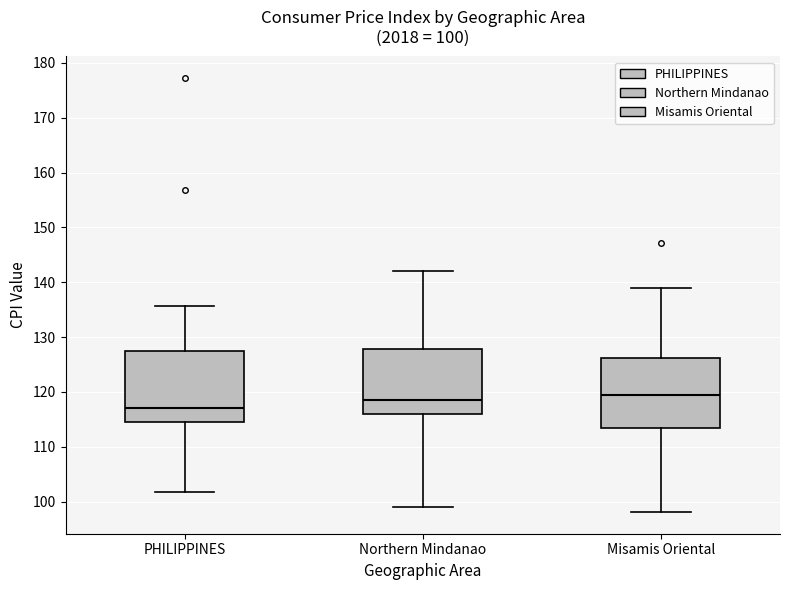

Which box's median line is the lowest?

PHILIPPINES